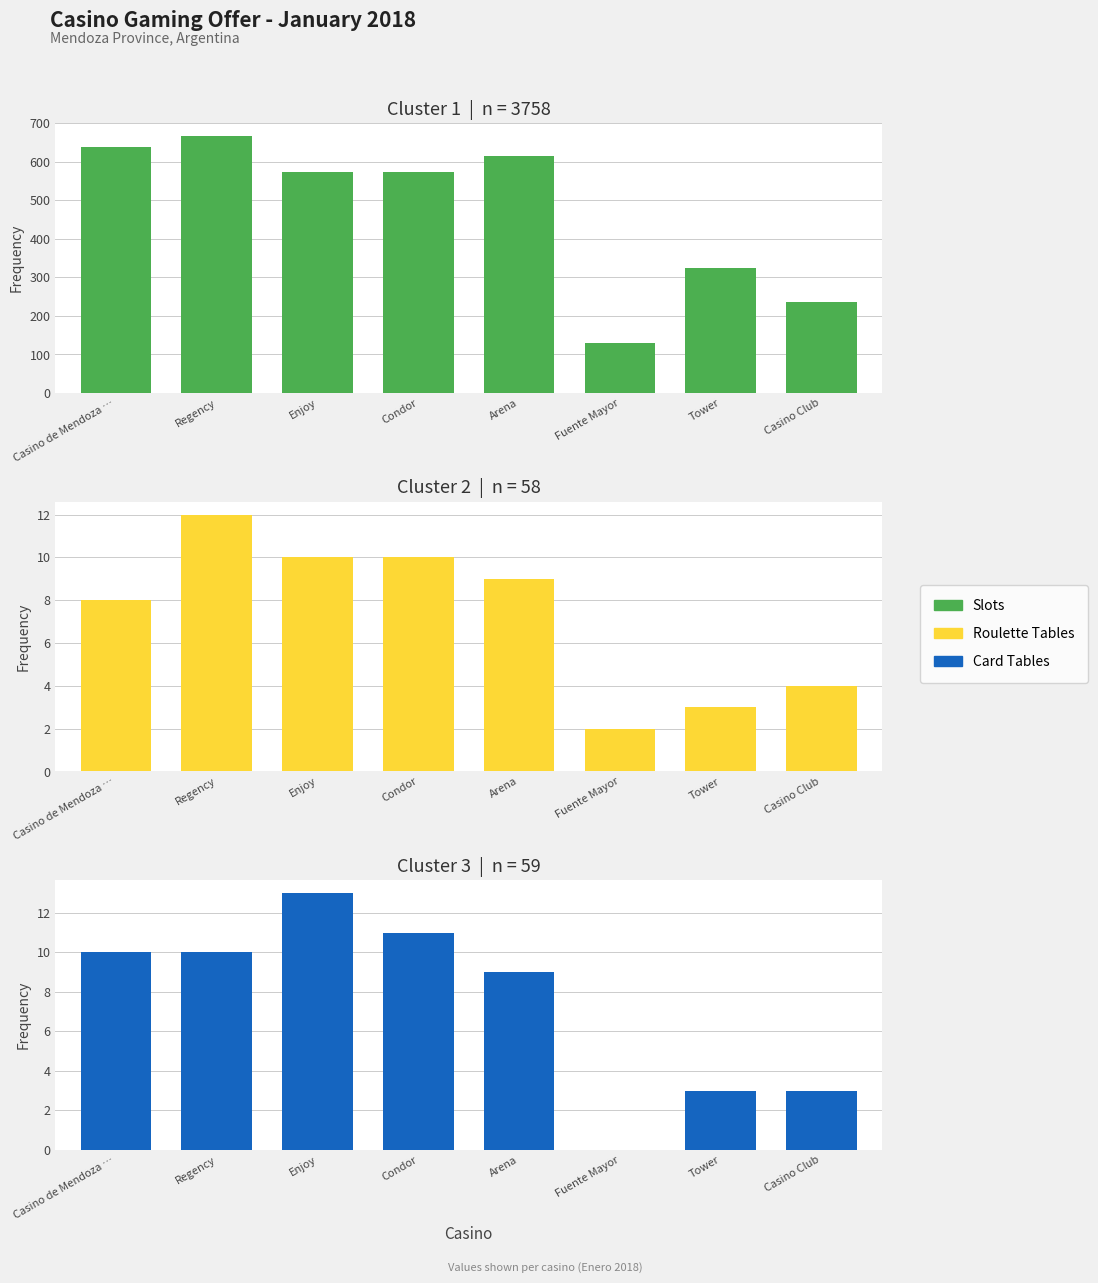

What position from the right is Fuente Mayor?

3